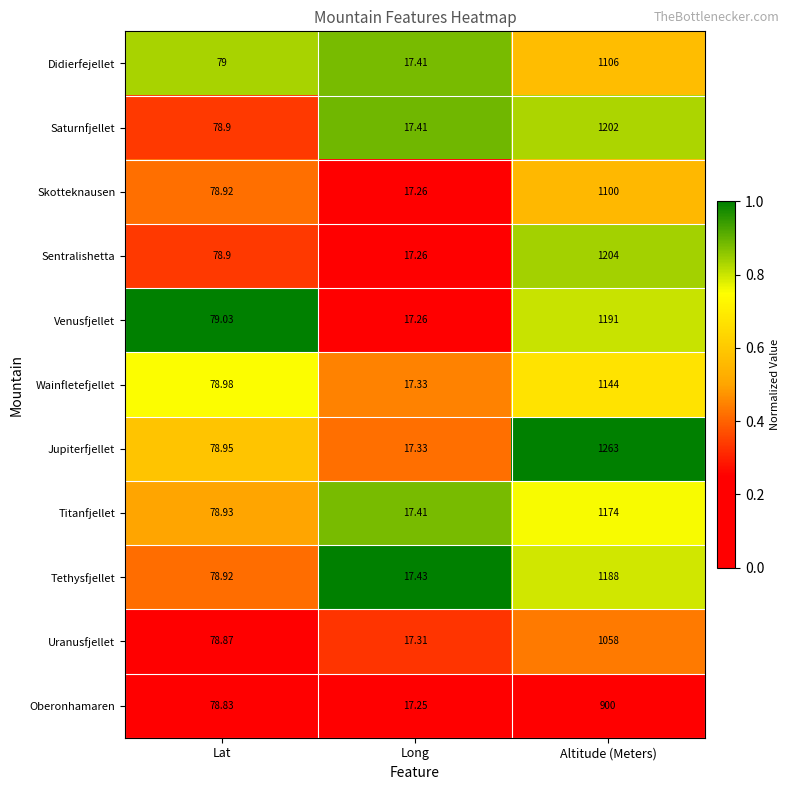

Between Lat and Long, which series saw the biggest shift?

Venusfjellet